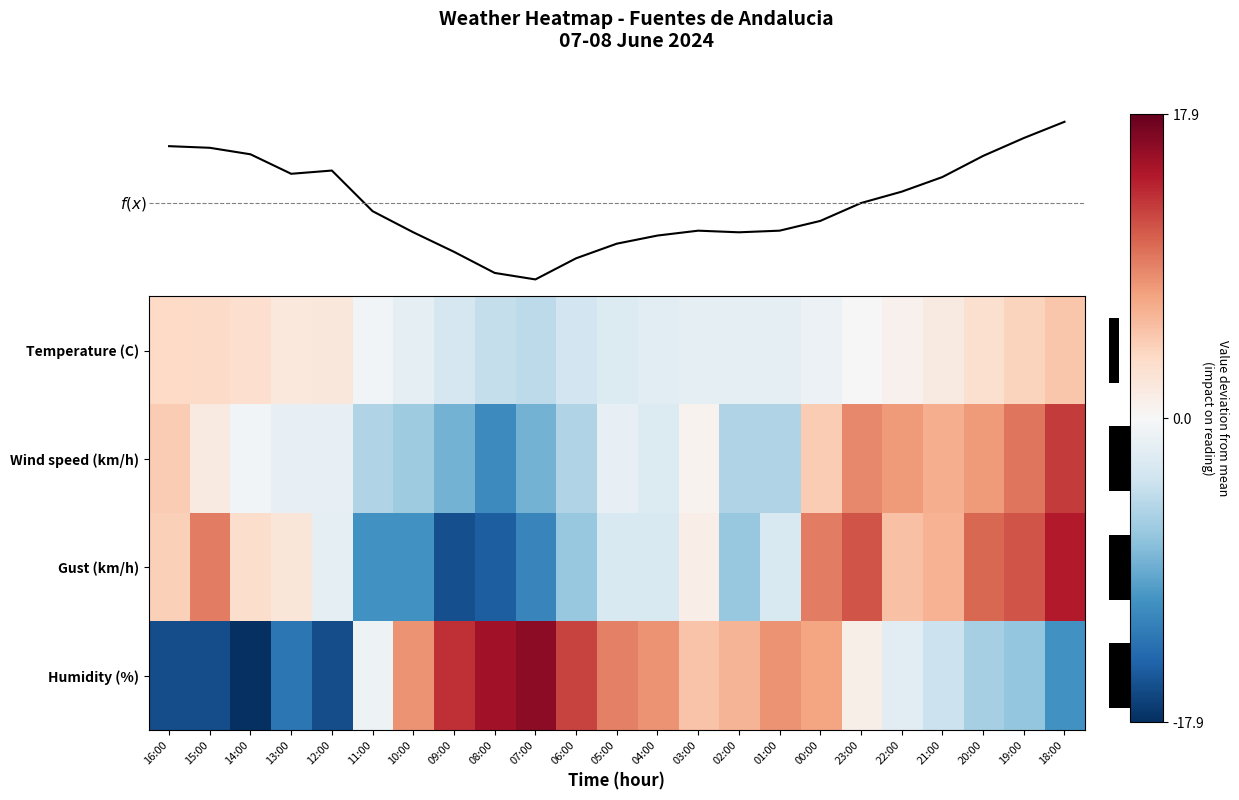

Which category has the lowest value in the f(x) series?

07:00